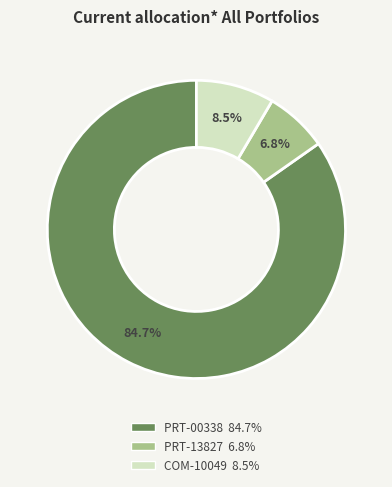

To the nearest percent, what is the average slice percentage?

33%